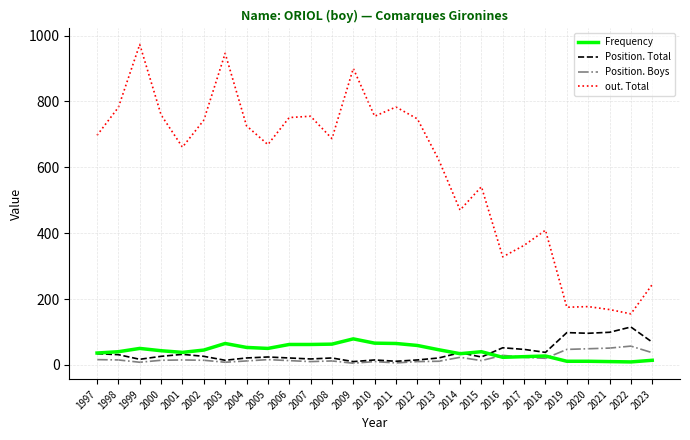

What is the difference between the maximum and minimum values in the out. Total series?

818